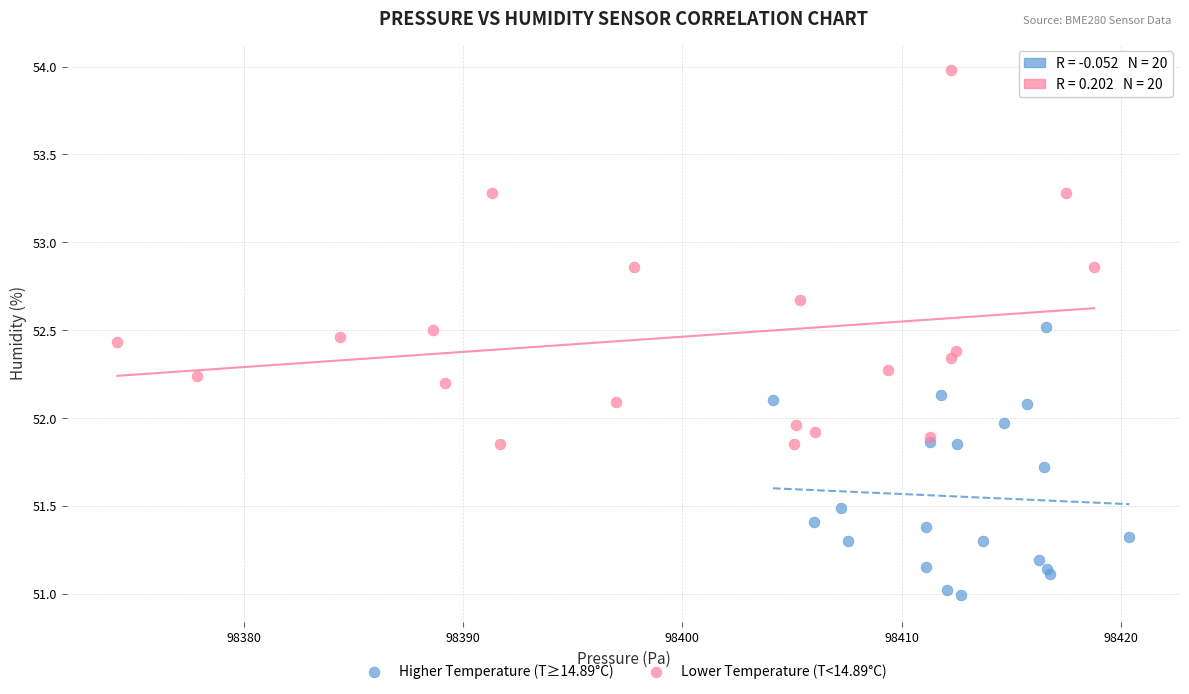

Which series has the largest Y range (max minus min)?

Lower Temperature (T<14.89°C)